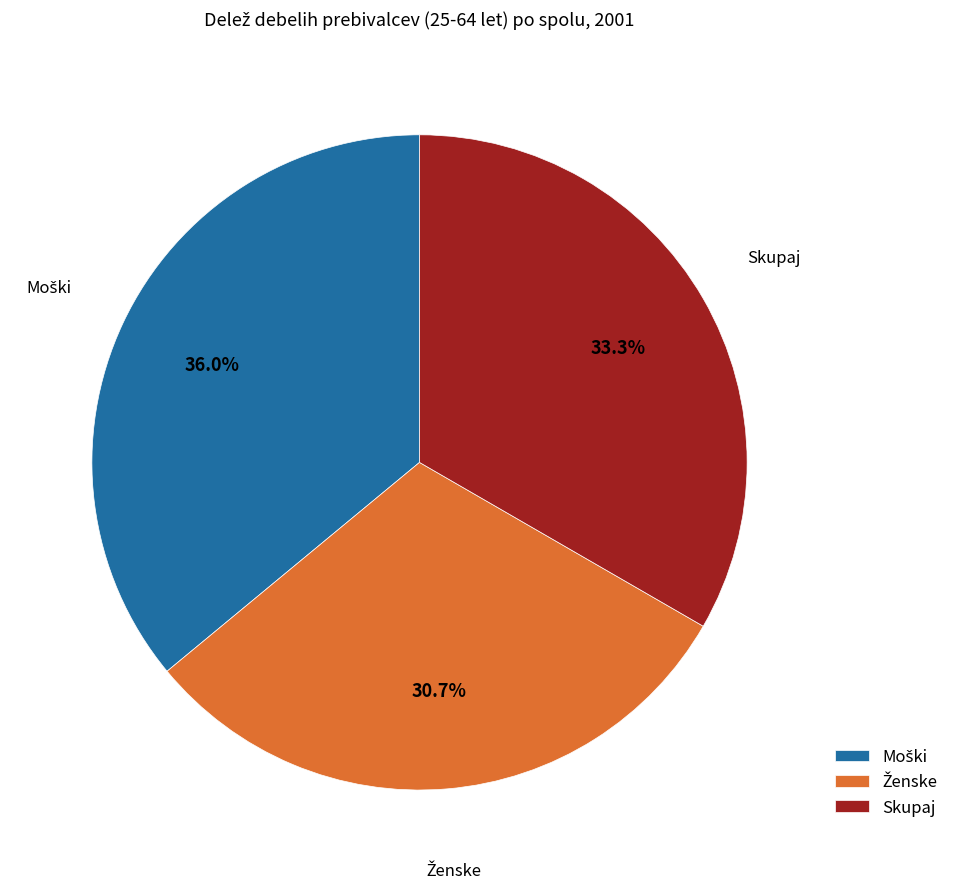

Is there any slice that represents more than half of the pie?

No